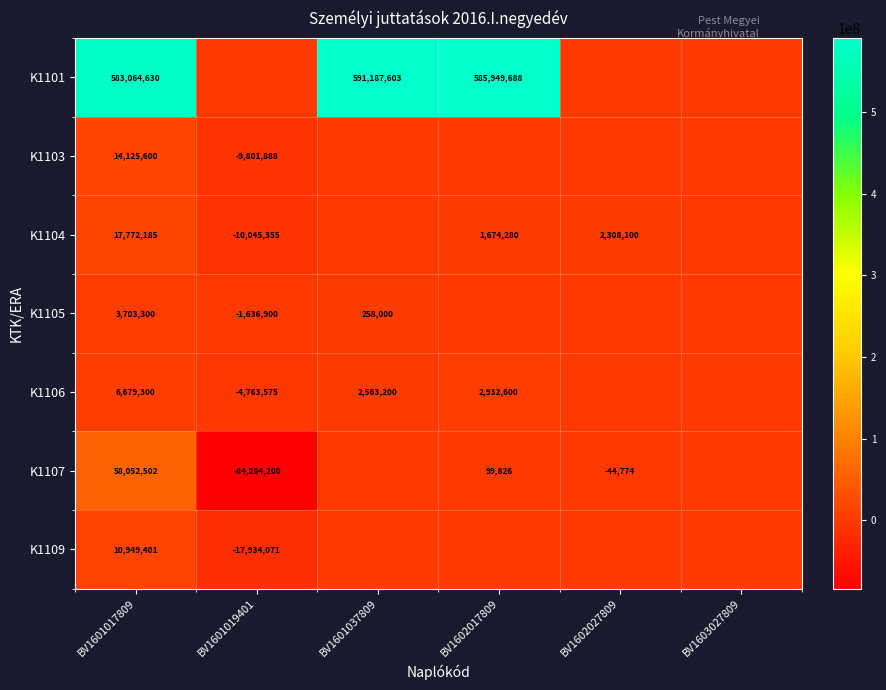

The K1103 series shows 5159593 at BV1601017809. True or false?

False